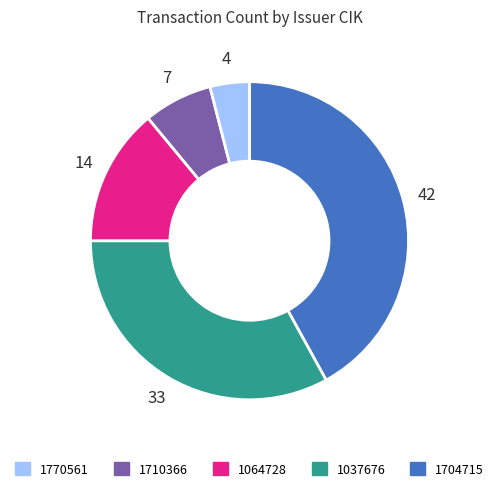

Is there any slice that represents more than half of the pie?

No